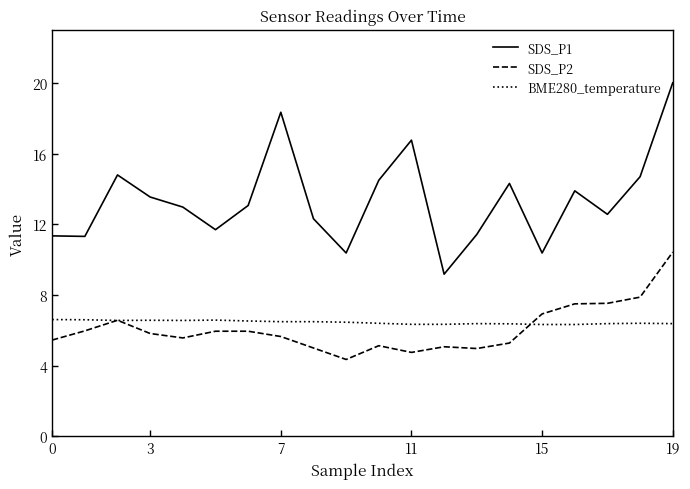

At how many categories does at least one series exceed 10?

19